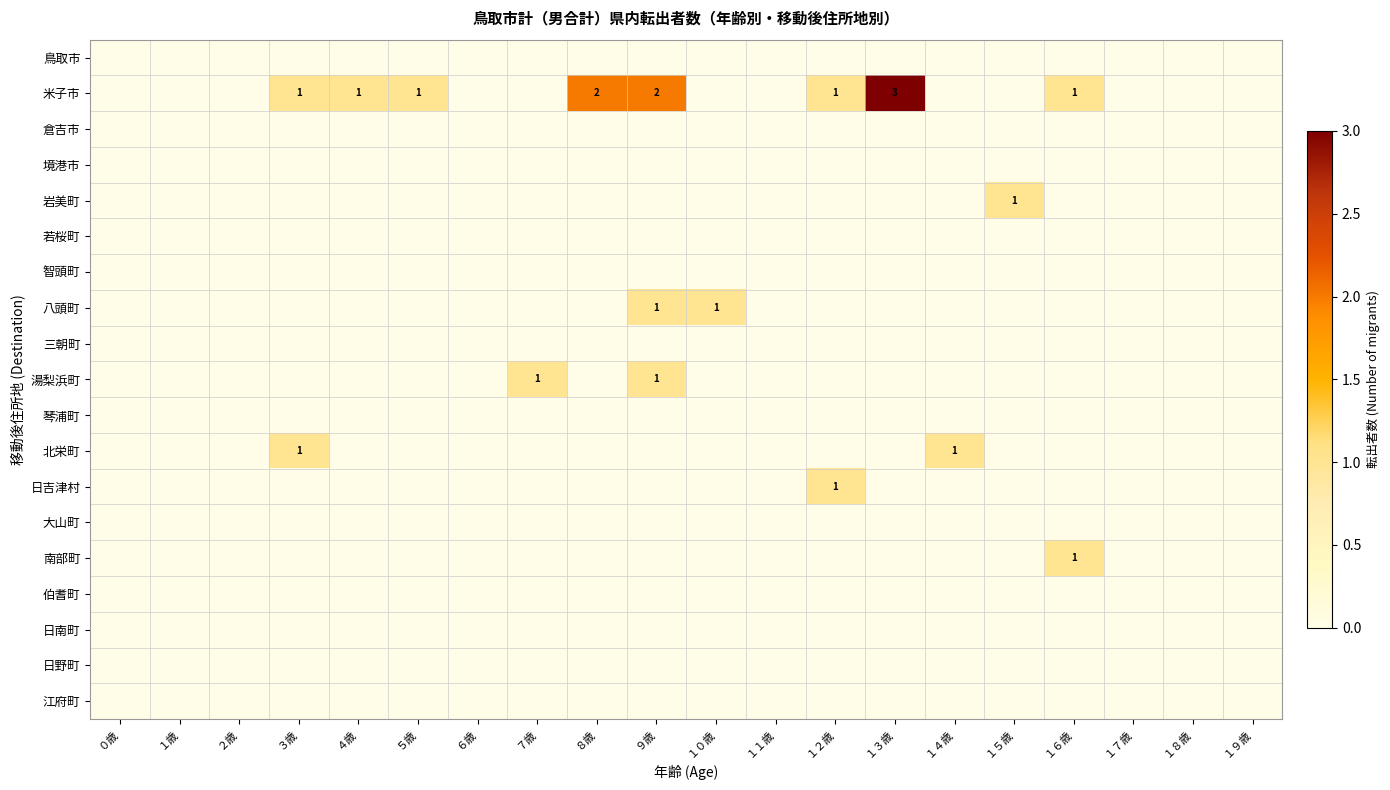

Which category has the highest value across all series?

１３歳